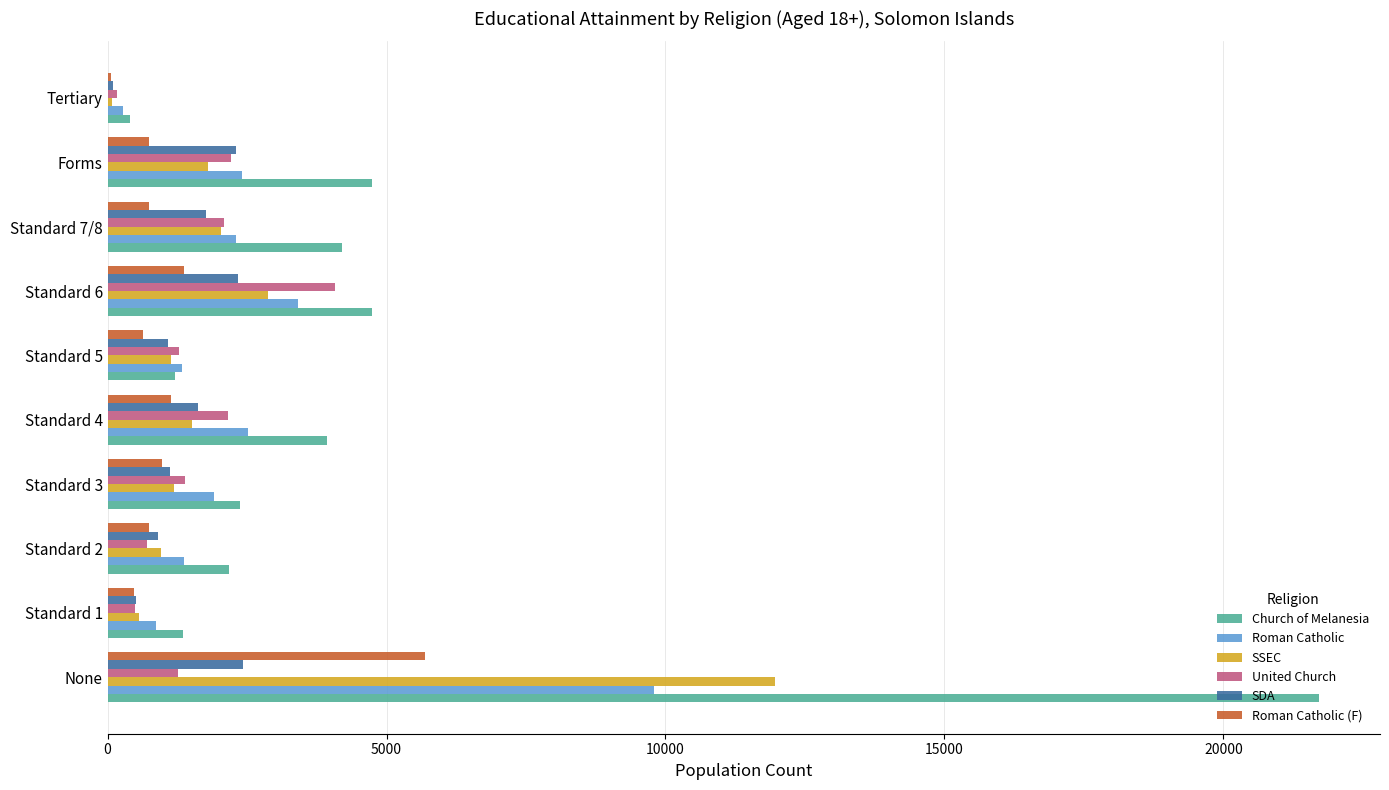

How many distinct data groups are displayed?

6